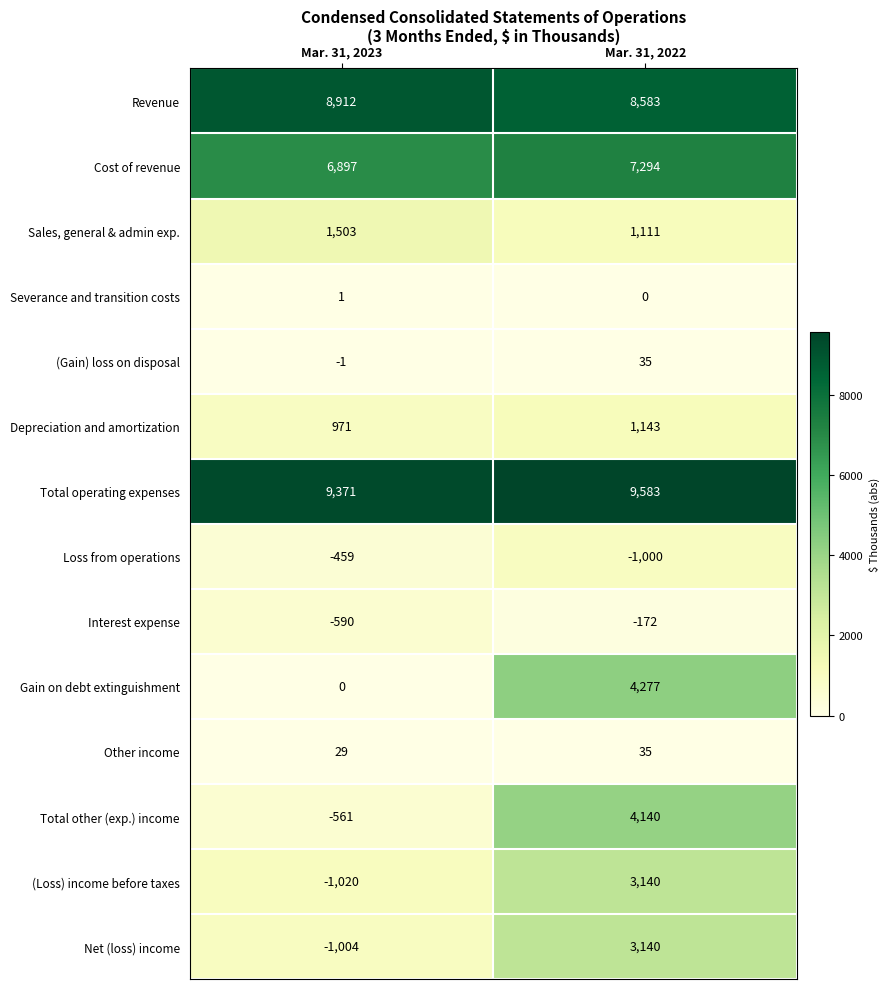

List the labels in order of Interest expense value, smallest first.

Mar. 31, 2023, Mar. 31, 2022